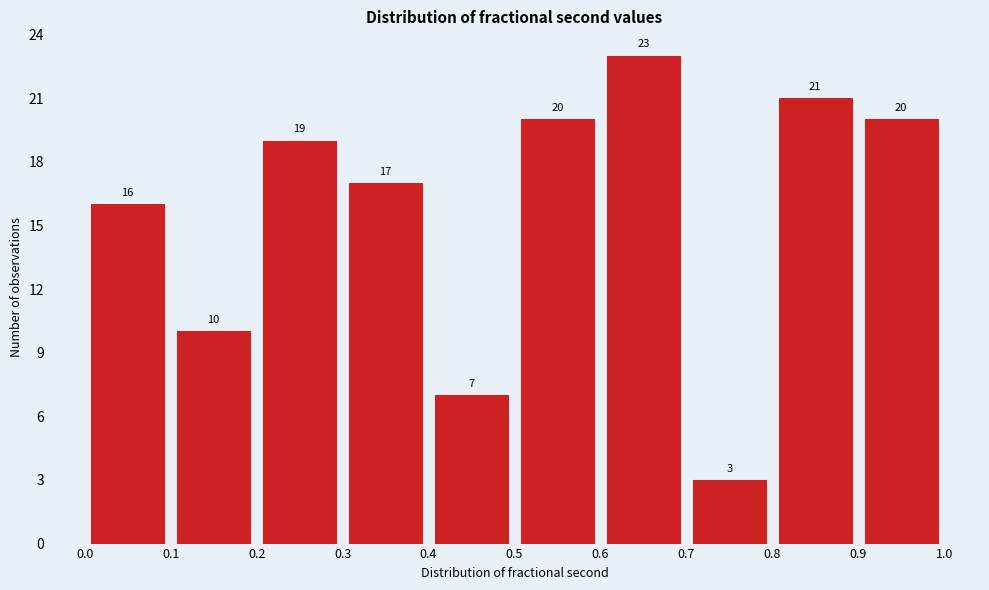

Over which range of the x-axis is the bar tallest?

0.6 to 0.7